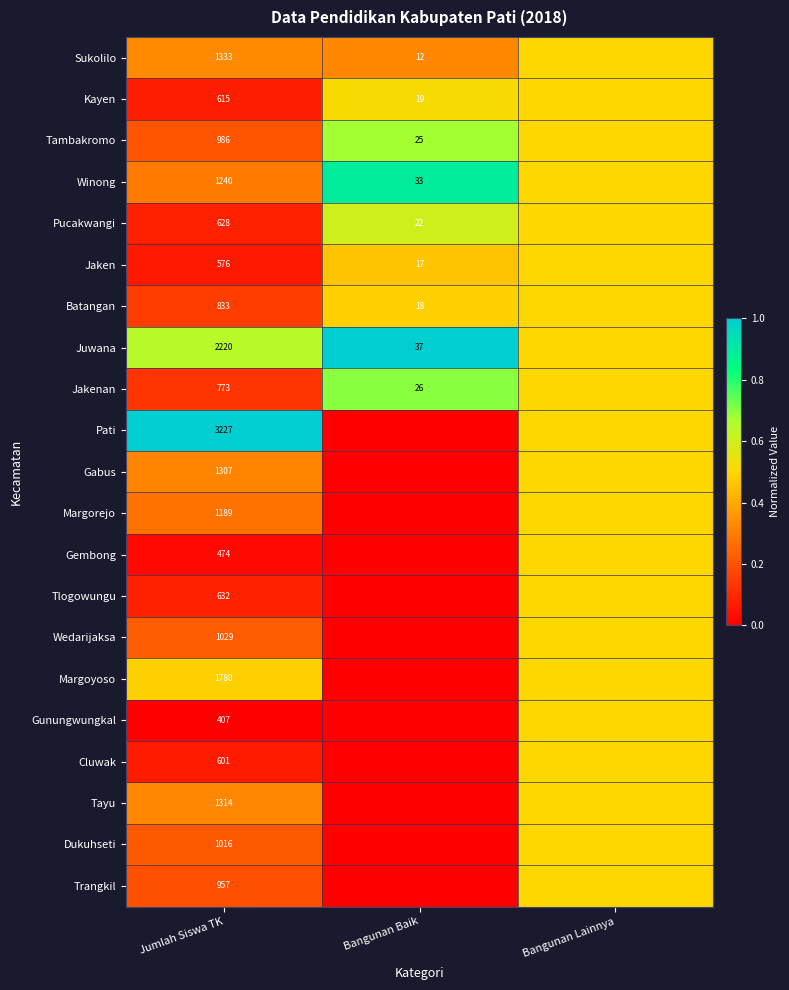

Between Jumlah Siswa TK and Bangunan Baik, which is larger?

Jumlah Siswa TK